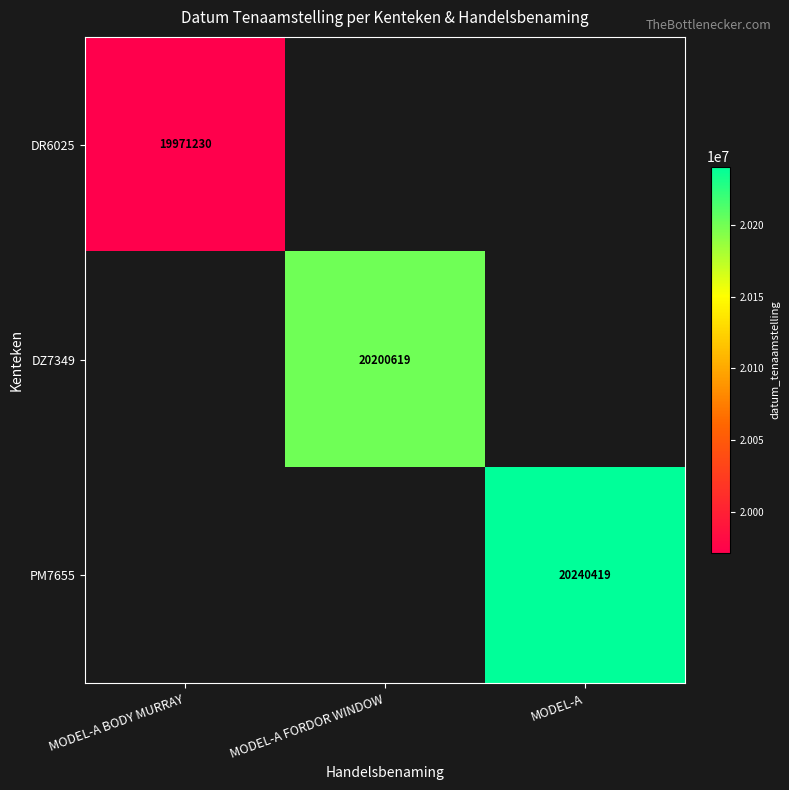

The PM7655 series shows 5806641 at MODEL-A. True or false?

False